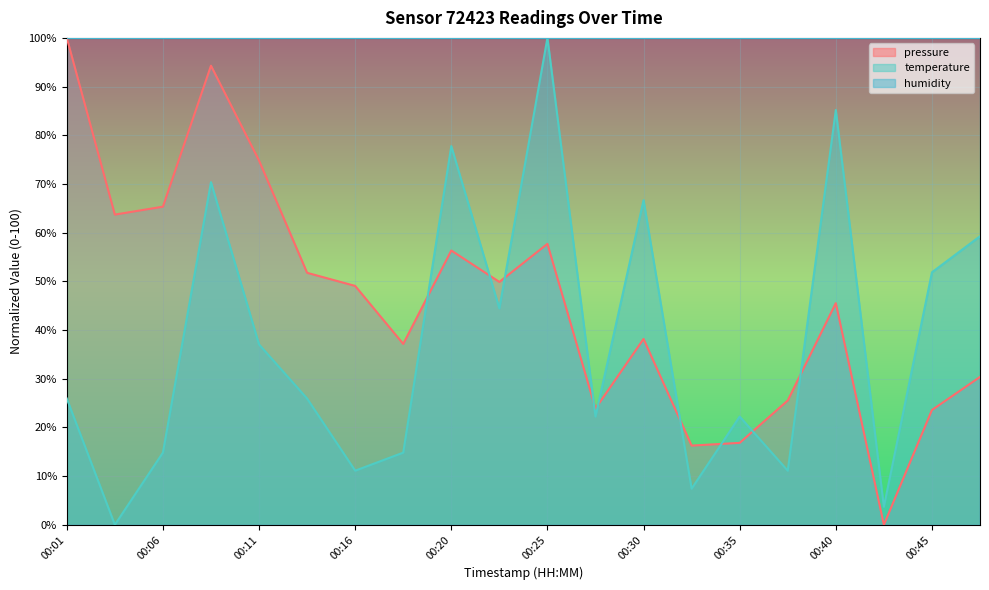

What is the difference between the second highest and second lowest values in the temperature series?

81.5